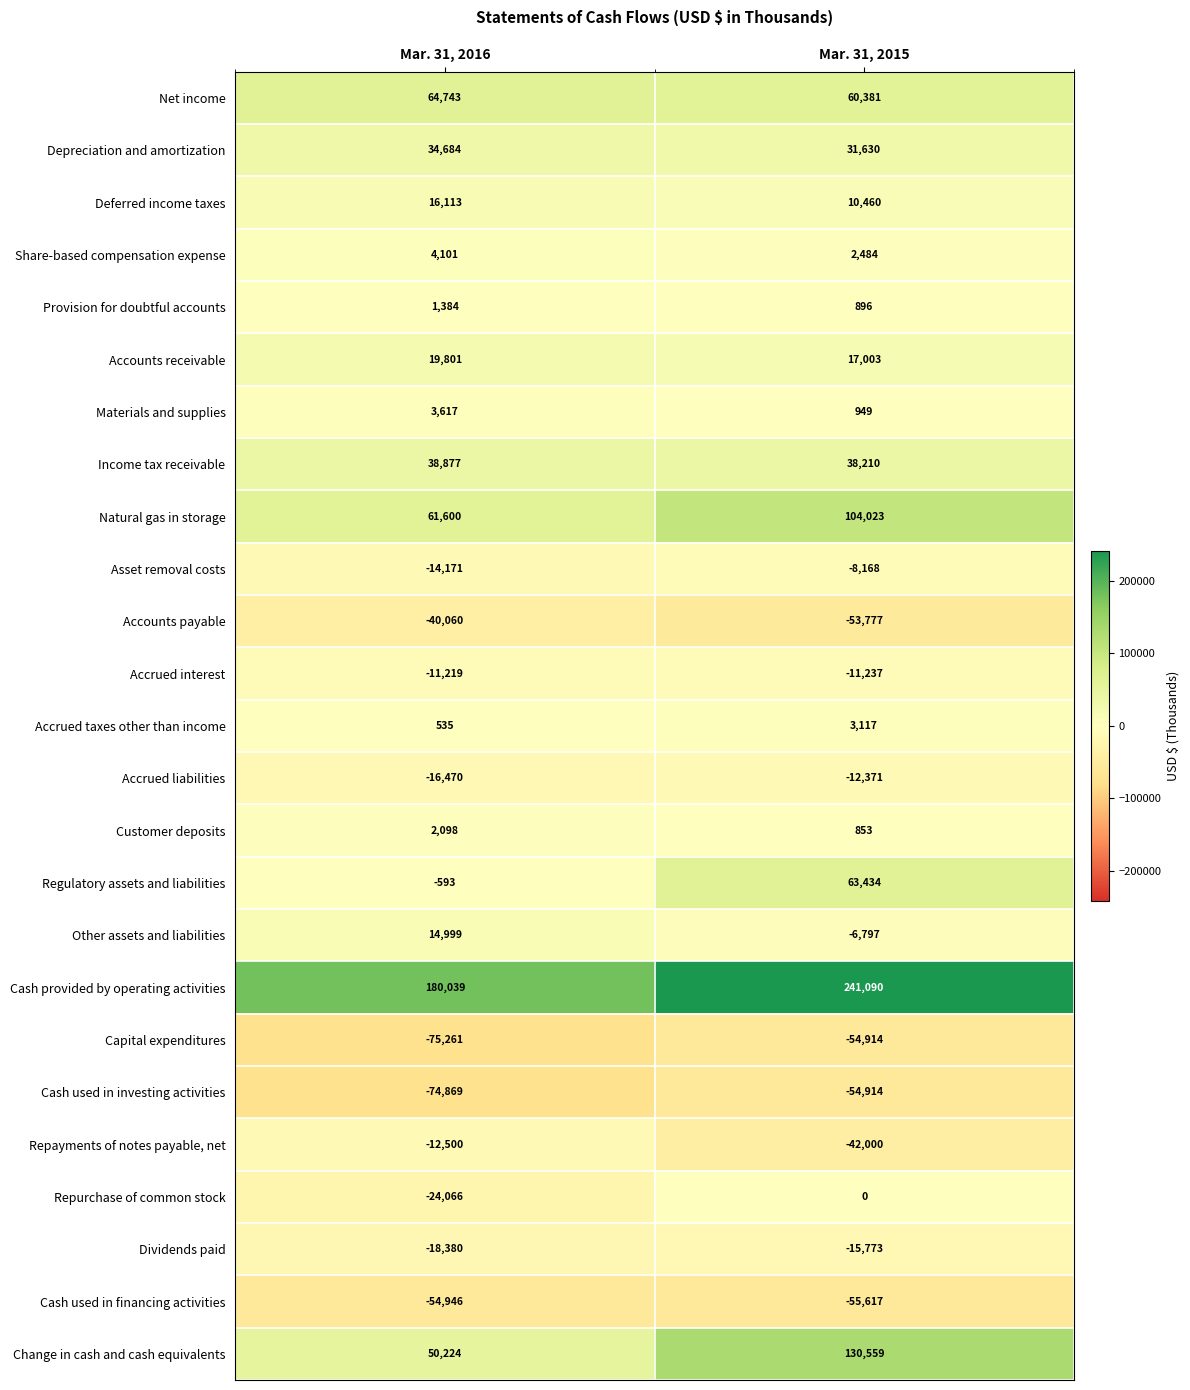

Is it true that Deferred income taxes equals 10460 at Mar. 31, 2015?

True